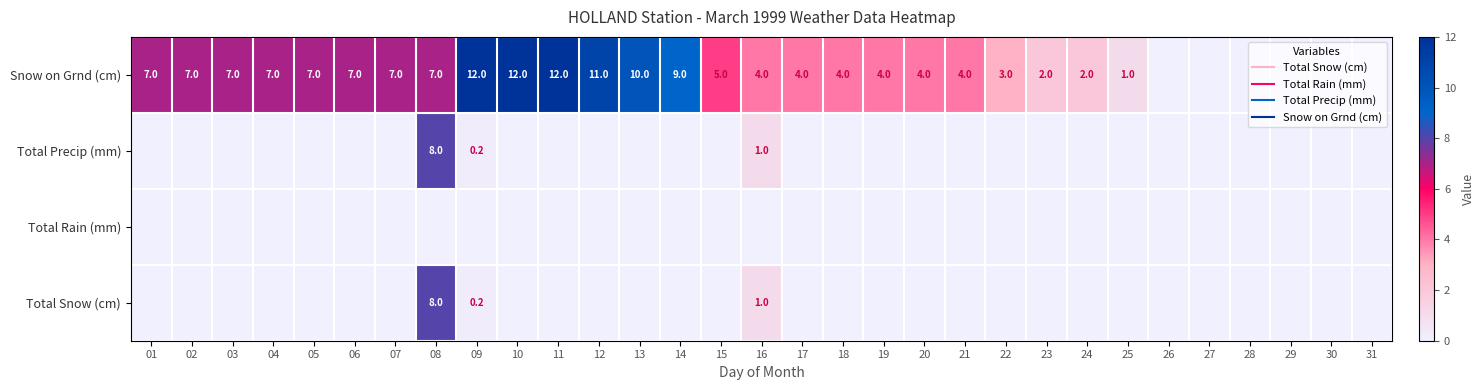

What is the total value across all series at 12?

11.0